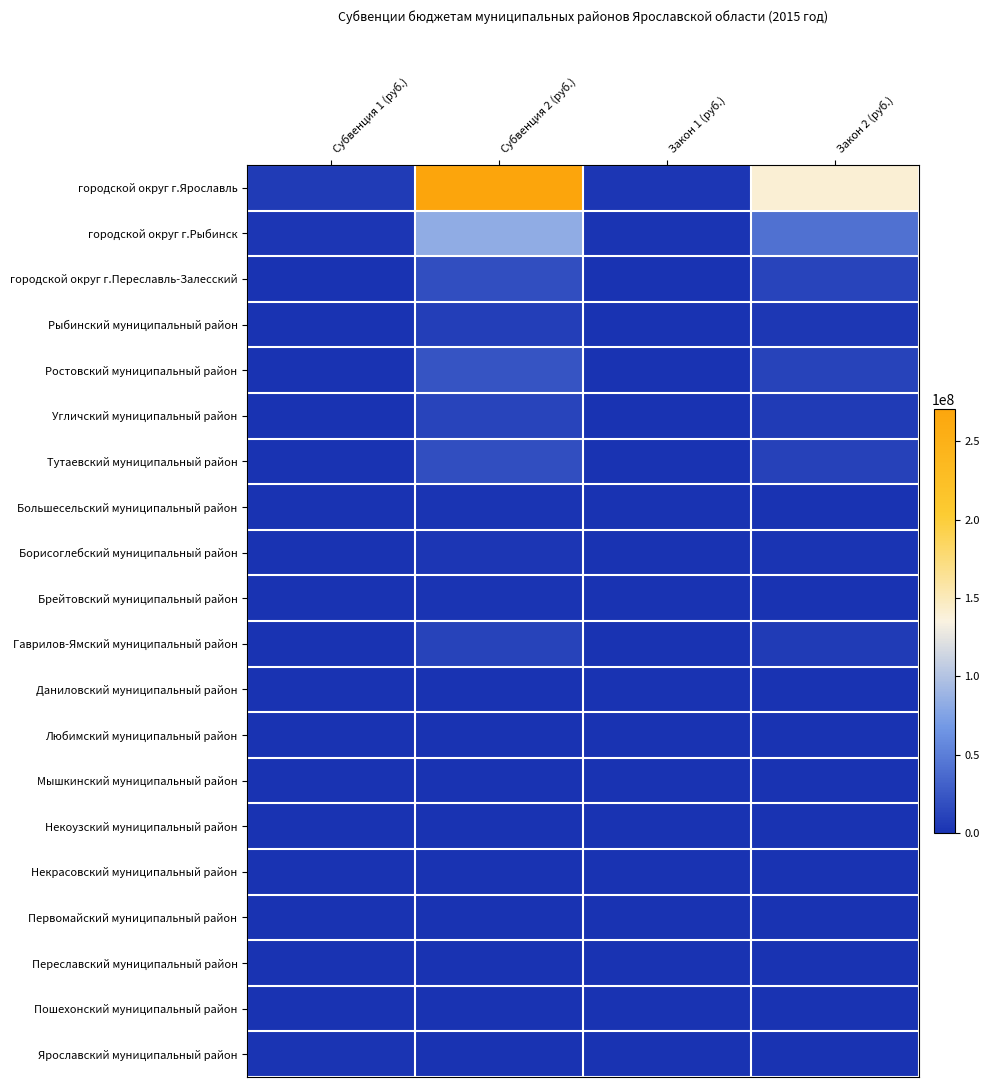

Reading right to left, transcribe all the data shown in this chart.

городской округ г.Ярославль: Закон 2 (руб.)=140507730	Закон 1 (руб.)=2931100	Субвенция 2 (руб.)=270897460	Субвенция 1 (руб.)=5582200
городской округ г.Рыбинск: Закон 2 (руб.)=41462491	Закон 1 (руб.)=1236780	Субвенция 2 (руб.)=82924982	Субвенция 1 (руб.)=2673560
городской округ г.Переславль-Залесский: Закон 2 (руб.)=12094616	Закон 1 (руб.)=322489	Субвенция 2 (руб.)=18834232	Субвенция 1 (руб.)=644978
Рыбинский муниципальный район: Закон 2 (руб.)=3853010	Закон 1 (руб.)=300000	Субвенция 2 (руб.)=7706020	Субвенция 1 (руб.)=600000
Ростовский муниципальный район: Закон 2 (руб.)=11632104	Закон 1 (руб.)=410417	Субвенция 2 (руб.)=23264208	Субвенция 1 (руб.)=820834
Угличский муниципальный район: Закон 2 (руб.)=5852898	Закон 1 (руб.)=386322	Субвенция 2 (руб.)=11705796	Субвенция 1 (руб.)=772644
Тутаевский муниципальный район: Закон 2 (руб.)=10458915	Закон 1 (руб.)=500000	Субвенция 2 (руб.)=18033830	Субвенция 1 (руб.)=1000000
Большесельский муниципальный район: Закон 2 (руб.)=822420	Закон 1 (руб.)=82446	Субвенция 2 (руб.)=1626840	Субвенция 1 (руб.)=204892
Борисоглебский муниципальный район: Закон 2 (руб.)=1350742	Закон 1 (руб.)=247400	Субвенция 2 (руб.)=2517484	Субвенция 1 (руб.)=494800
Брейтовский муниципальный район: Закон 2 (руб.)=658995	Закон 1 (руб.)=457051	Субвенция 2 (руб.)=1317990	Субвенция 1 (руб.)=874102
Гаврилов-Ямский муниципальный район: Закон 2 (руб.)=5310223	Закон 1 (руб.)=443964	Субвенция 2 (руб.)=10620446	Субвенция 1 (руб.)=887928
Даниловский муниципальный район: Закон 2 (руб.)=0	Закон 1 (руб.)=500000	Субвенция 2 (руб.)=0	Субвенция 1 (руб.)=1000000
Любимский муниципальный район: Закон 2 (руб.)=0	Закон 1 (руб.)=261100	Субвенция 2 (руб.)=0	Субвенция 1 (руб.)=522200
Мышкинский муниципальный район: Закон 2 (руб.)=0	Закон 1 (руб.)=54968	Субвенция 2 (руб.)=0	Субвенция 1 (руб.)=159936
Некоузский муниципальный район: Закон 2 (руб.)=0	Закон 1 (руб.)=300000	Субвенция 2 (руб.)=0	Субвенция 1 (руб.)=600000
Некрасовский муниципальный район: Закон 2 (руб.)=0	Закон 1 (руб.)=164904	Субвенция 2 (руб.)=0	Субвенция 1 (руб.)=329808
Первомайский муниципальный район: Закон 2 (руб.)=0	Закон 1 (руб.)=68710	Субвенция 2 (руб.)=0	Субвенция 1 (руб.)=137420
Переславский муниципальный район: Закон 2 (руб.)=0	Закон 1 (руб.)=396314	Субвенция 2 (руб.)=0	Субвенция 1 (руб.)=792628
Пошехонский муниципальный район: Закон 2 (руб.)=0	Закон 1 (руб.)=288581	Субвенция 2 (руб.)=0	Субвенция 1 (руб.)=607162
Ярославский муниципальный район: Закон 2 (руб.)=0	Закон 1 (руб.)=571154	Субвенция 2 (руб.)=0	Субвенция 1 (руб.)=1142308